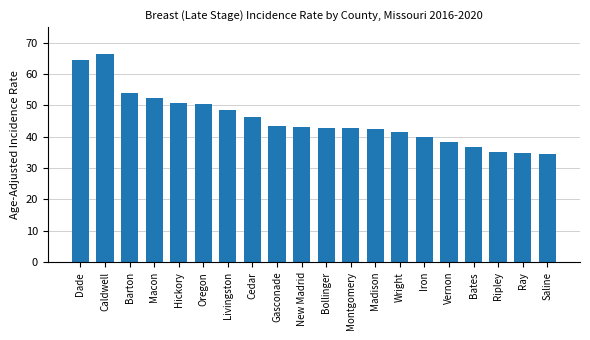

How many categories are shown in the chart?

20